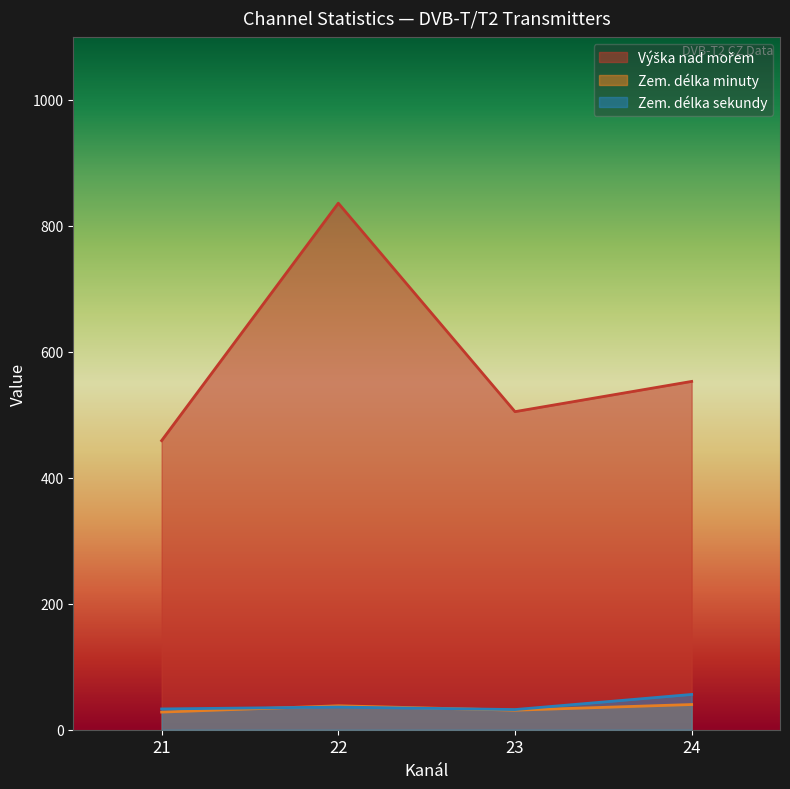

Which category has the highest value across all series?

22